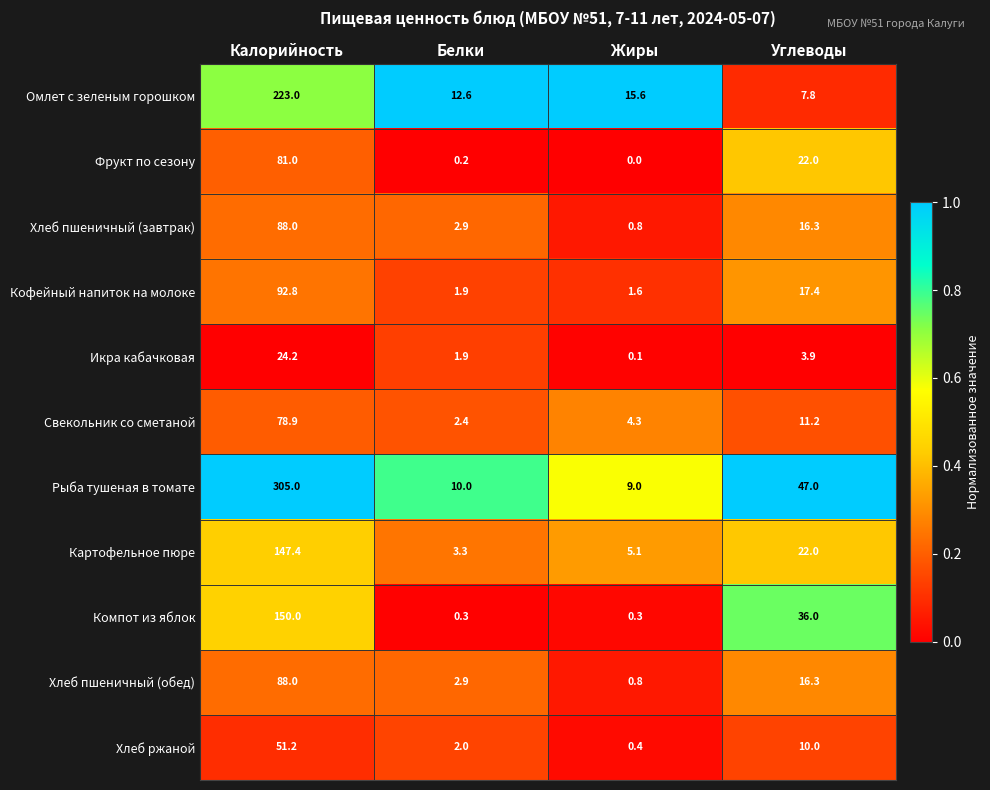

Where is Рыба тушеная в томате nearest to the value 157?

Углеводы